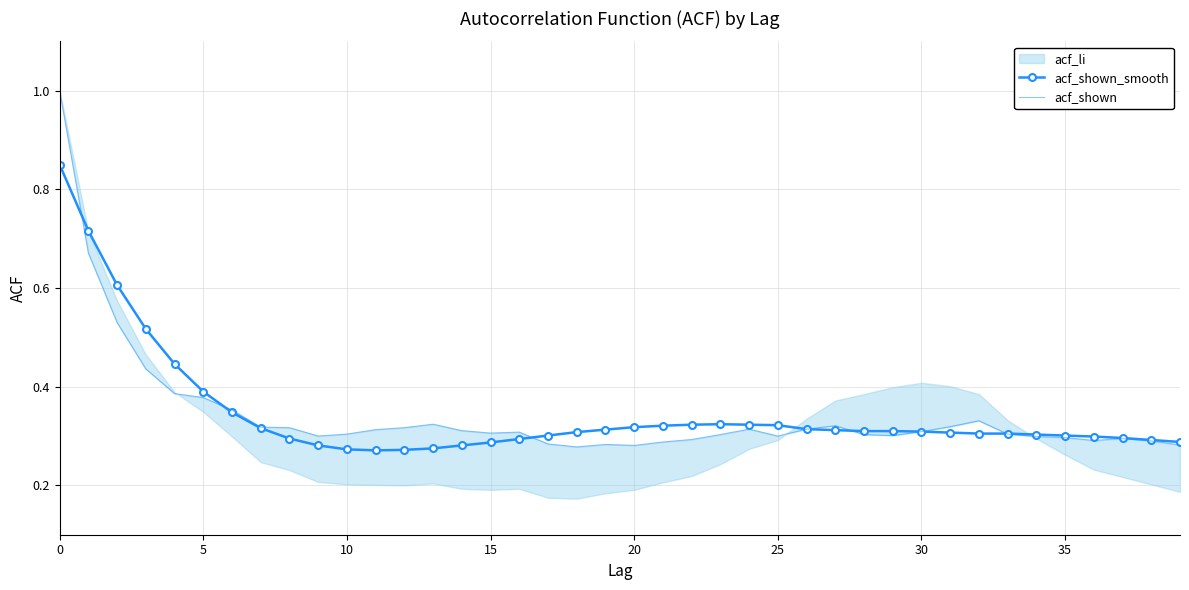

Where is the first local minimum for acf_shown_smooth?

11